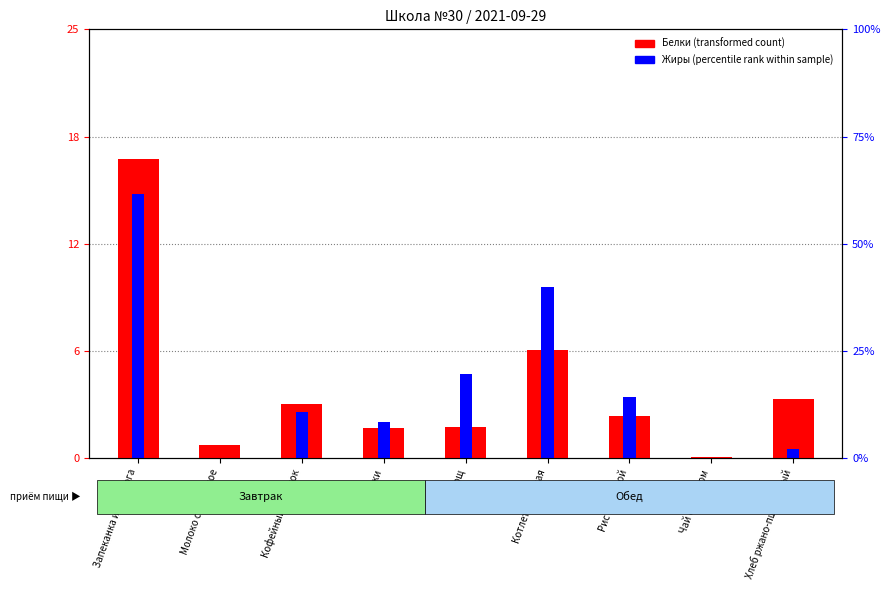

How many values in the Жиры (percentile rank within sample) series exceed 2?

6